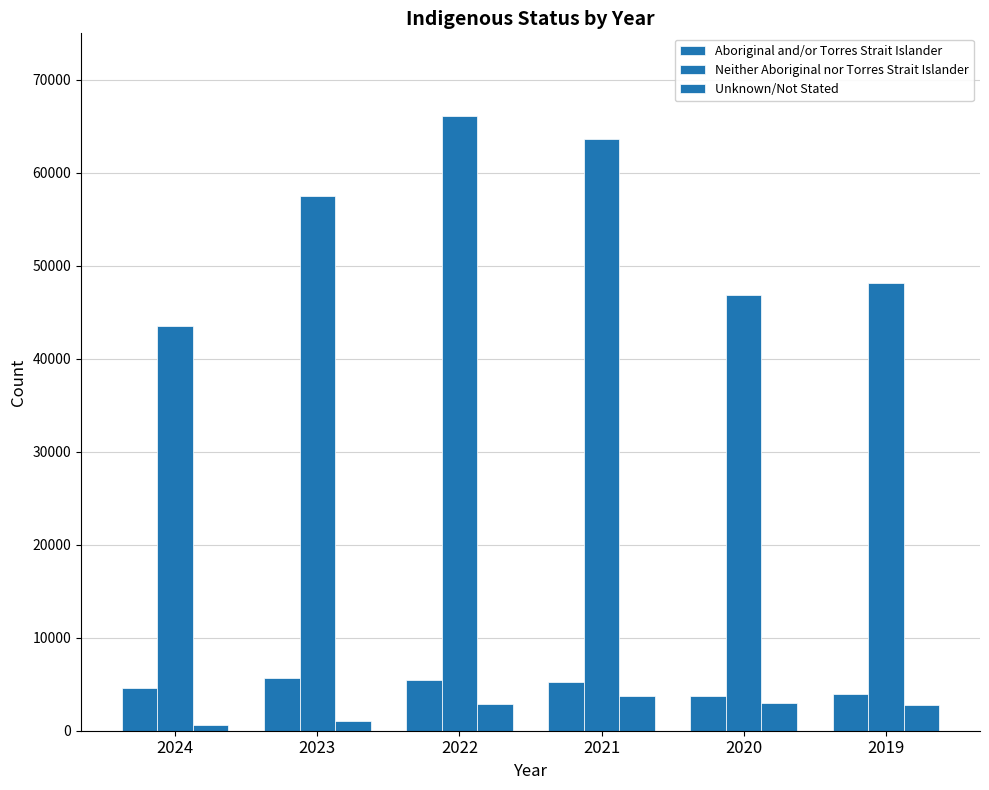

How many groups of bars are there?

6